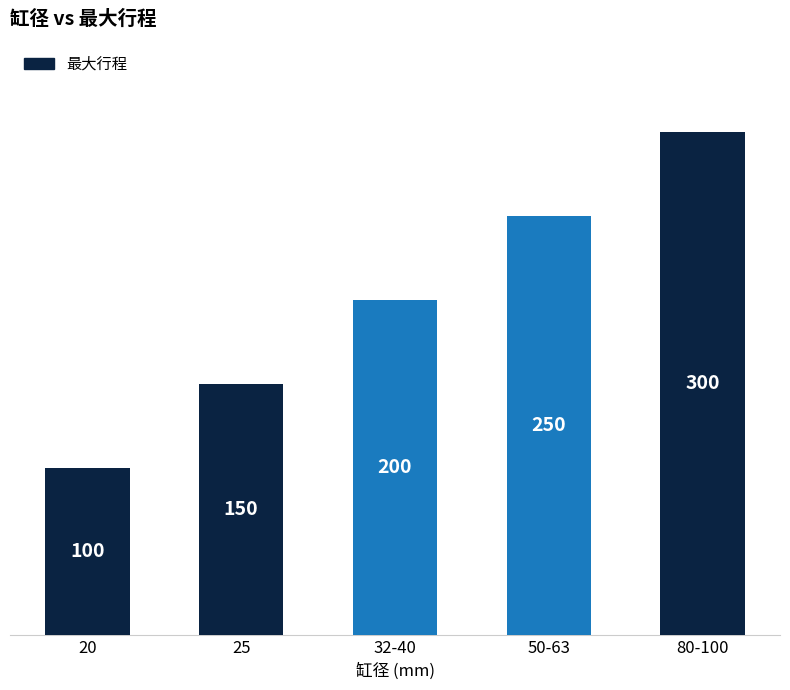

What is the approximate value at 25, to the nearest 10?

150